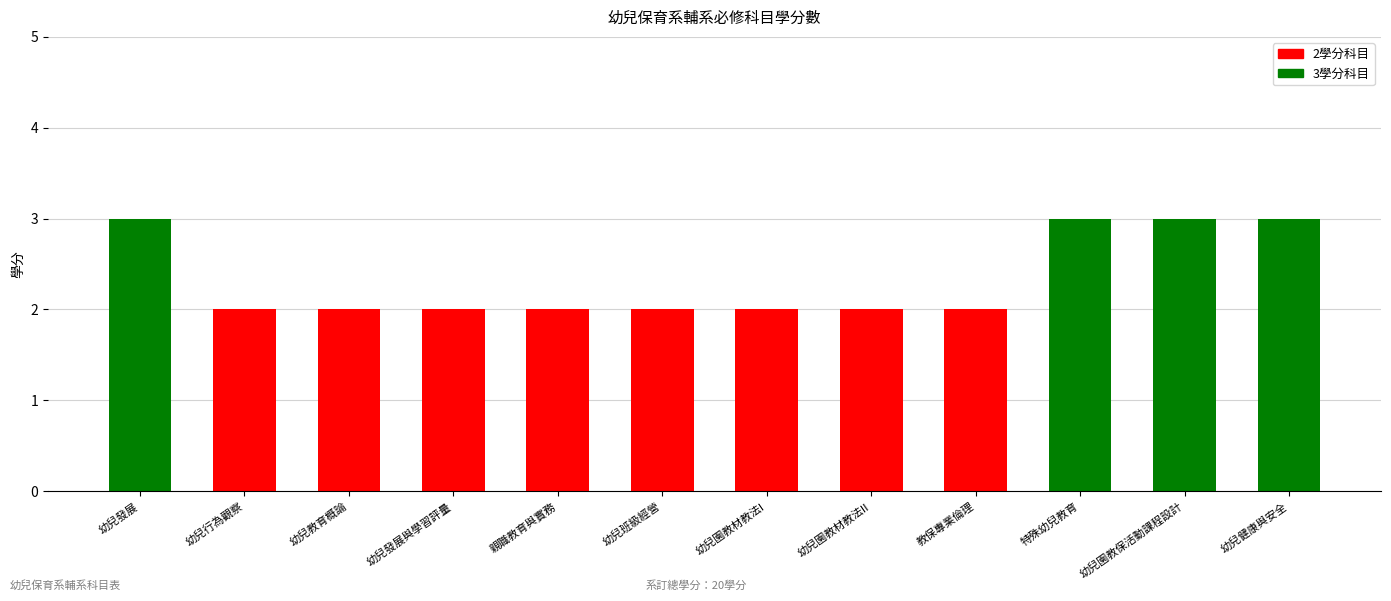

What is the sum of the values at 親職教育與實務 and 幼兒班級經營?

4